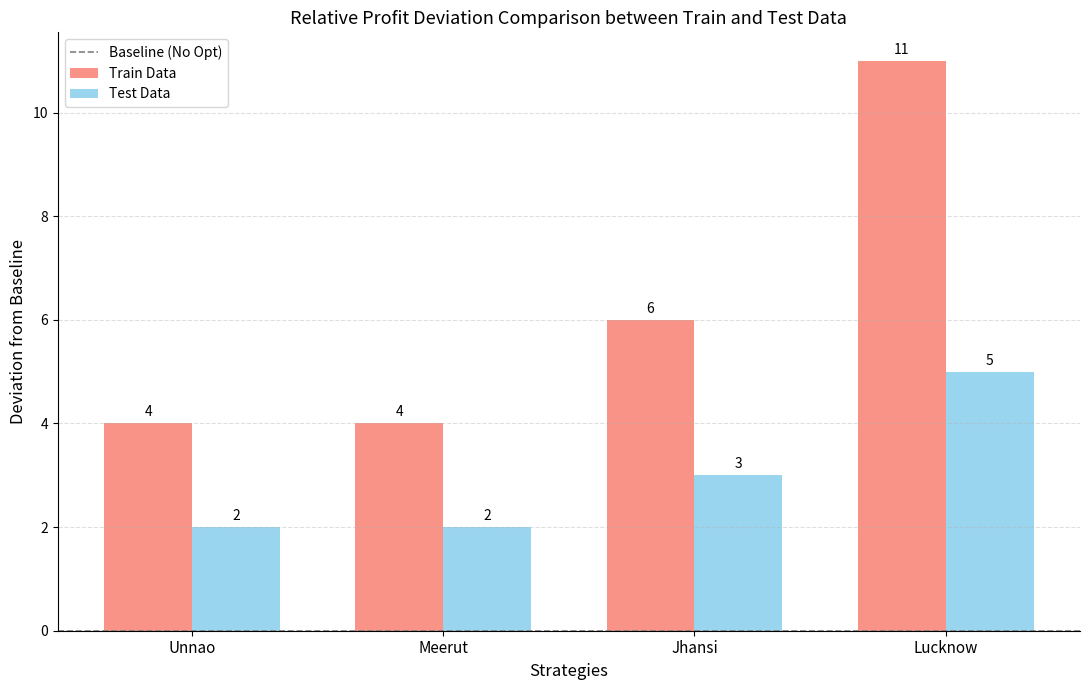

Count the Train Data values in the range 4 to 11.

4